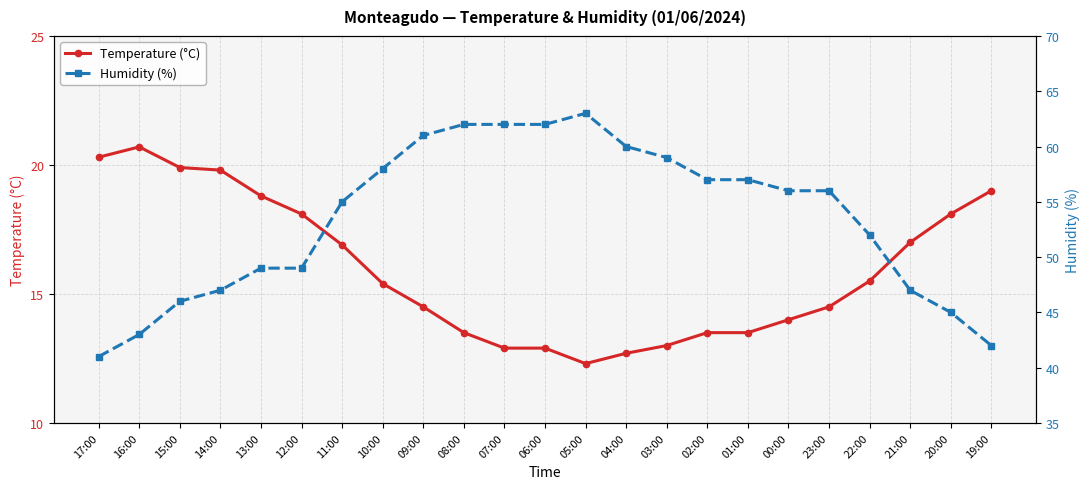

Which category has the highest value in the Temperature (°C) series?

16:00